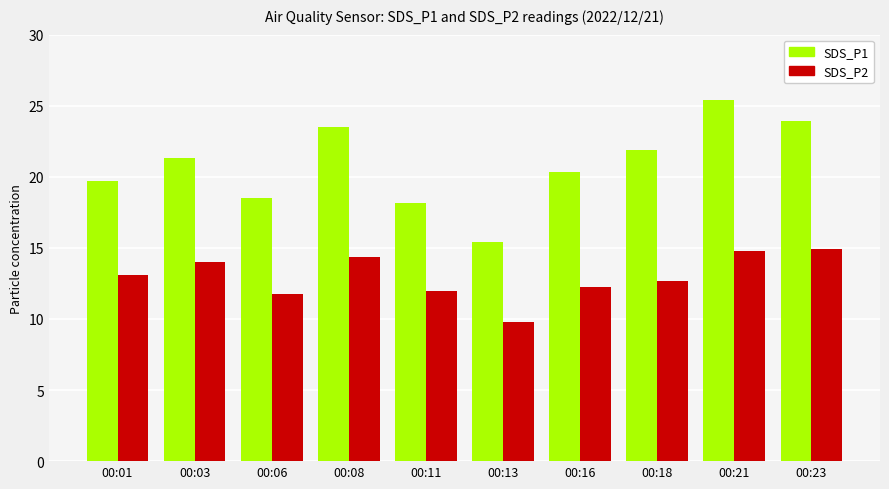

Is it true that SDS_P2 equals 14.8 at 00:21?

True